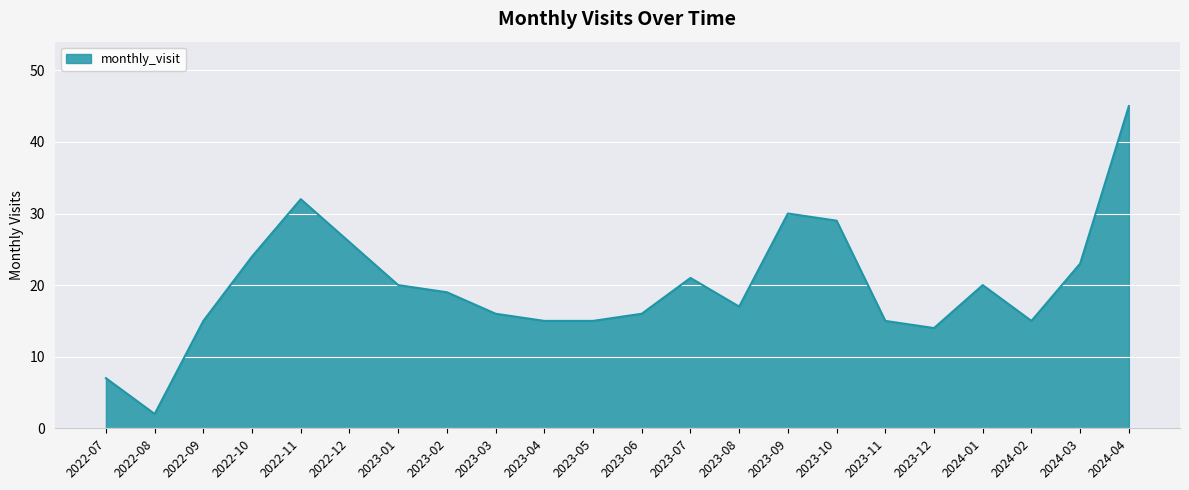

What position from the left is 2023-08?

14